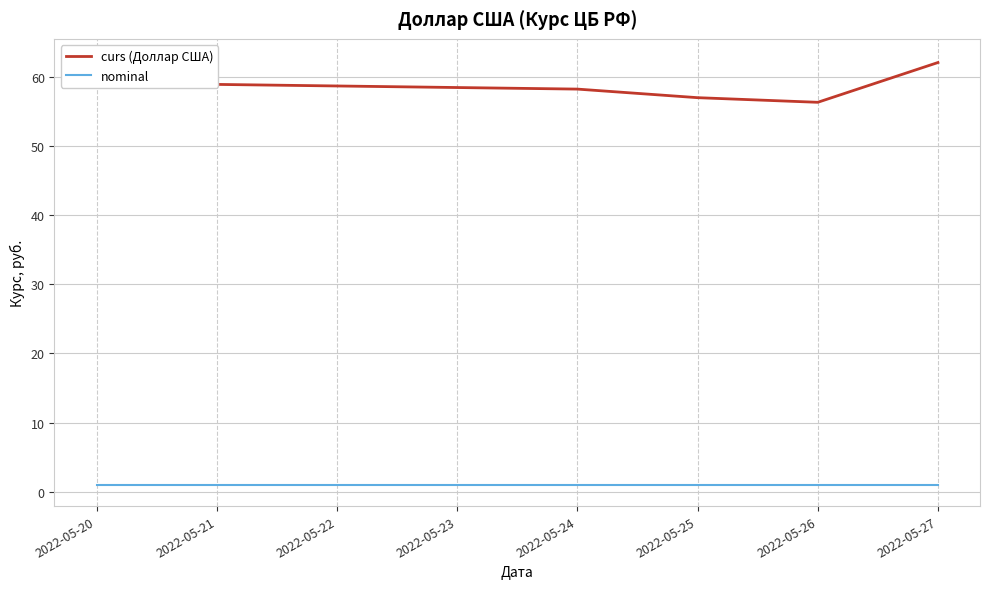

How many values in the curs (Доллар США) series exceed 58?

4